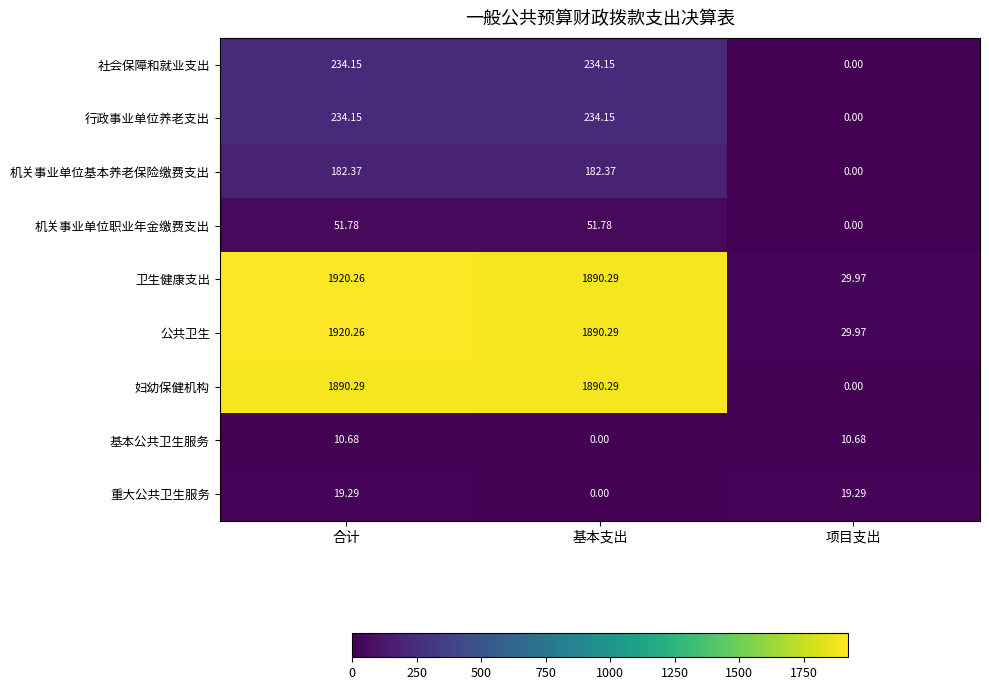

Is the value of 公共卫生 at 基本支出 greater than the value of 行政事业单位养老支出 at 基本支出?

Yes